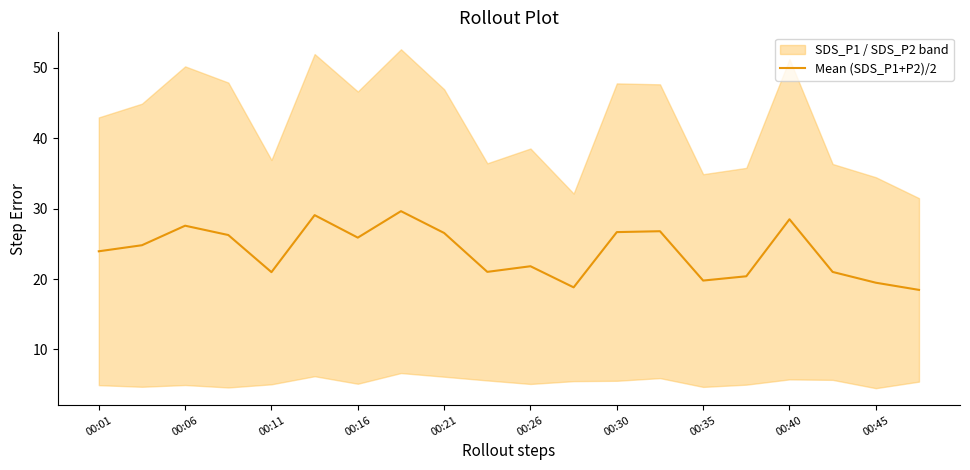

The Mean (SDS_P1+P2)/2 series shows 19.5 at 00:45. True or false?

True